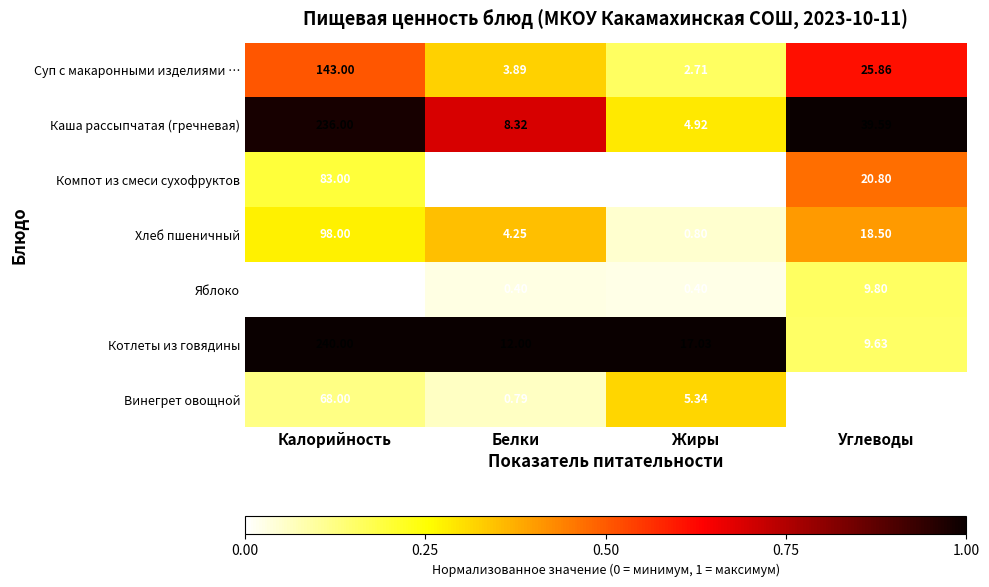

At which category is the sum across all series the highest?

Калорийность